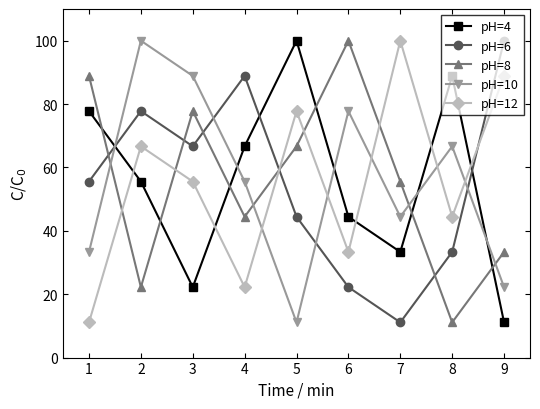

At which category does pH=10 reach its first local peak?

2